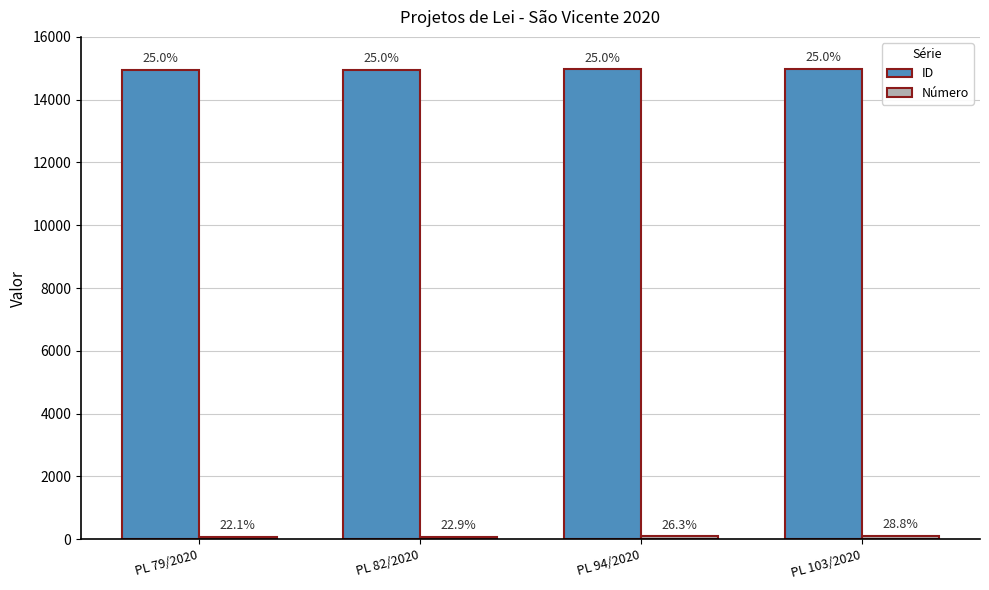

List the labels in order of Número value, smallest first.

PL 79/2020, PL 82/2020, PL 94/2020, PL 103/2020